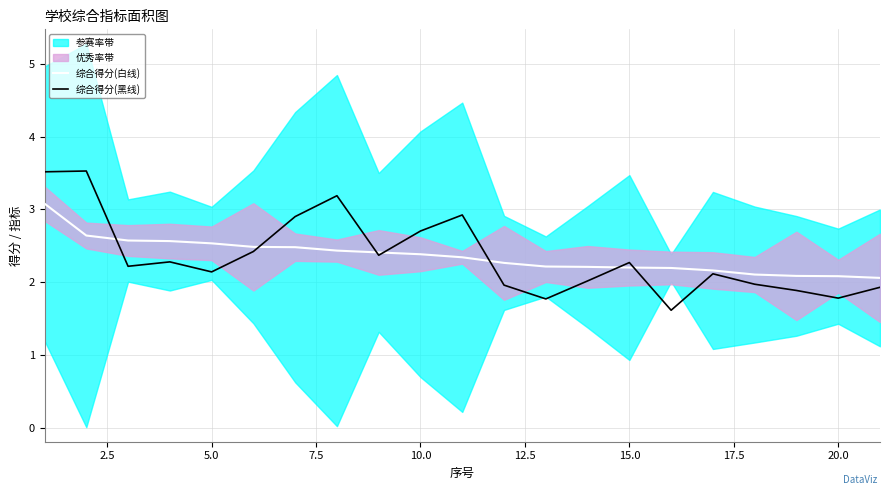

Is this an area chart (filled region under the line)?

No